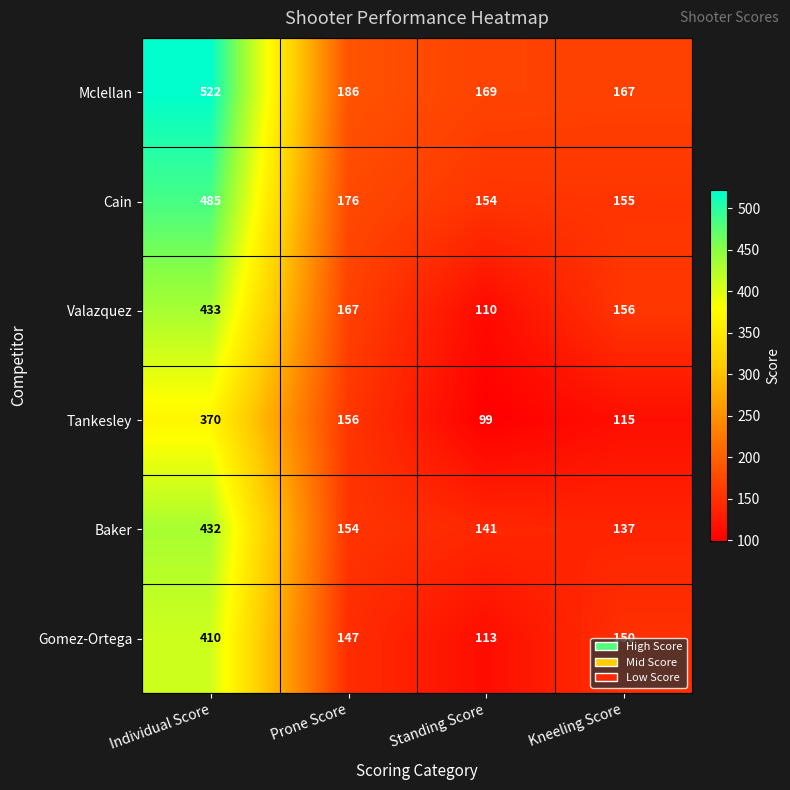

What is the difference between the maximum and minimum values in the Valazquez series?

323